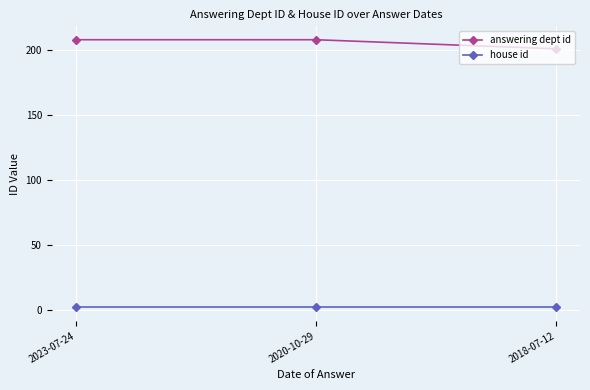

Count the number of categories in the chart.

3